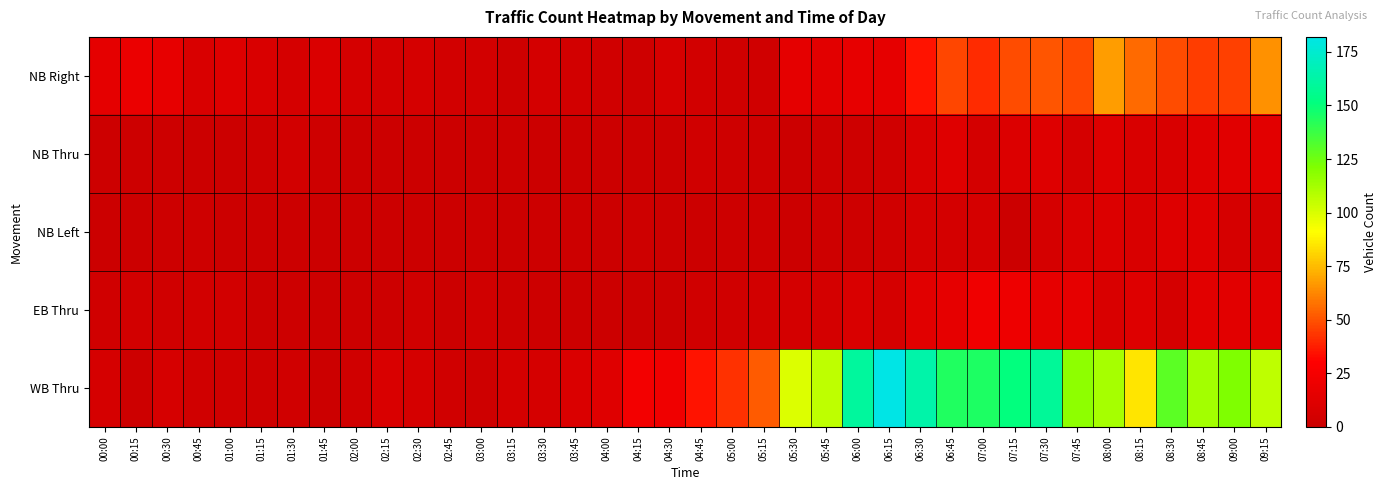

Which series changed the most between 03:45 and 07:15?

WB Thru